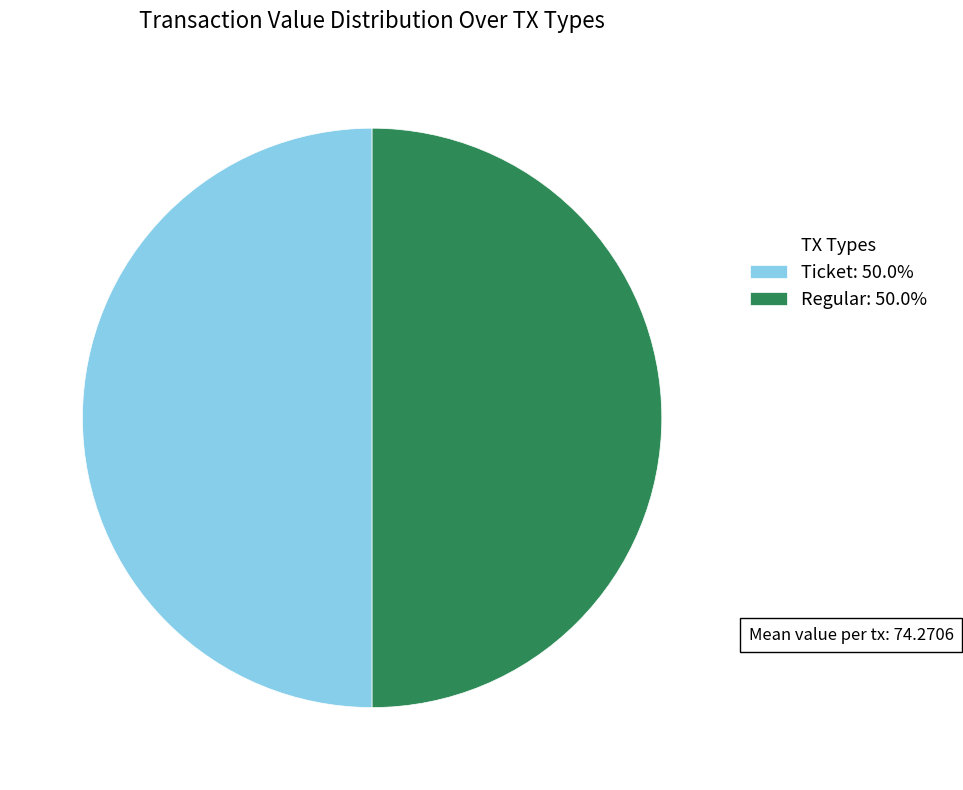

Approximately how many times larger is the value at Regular: 50.0% compared to Ticket: 50.0%?

1.0